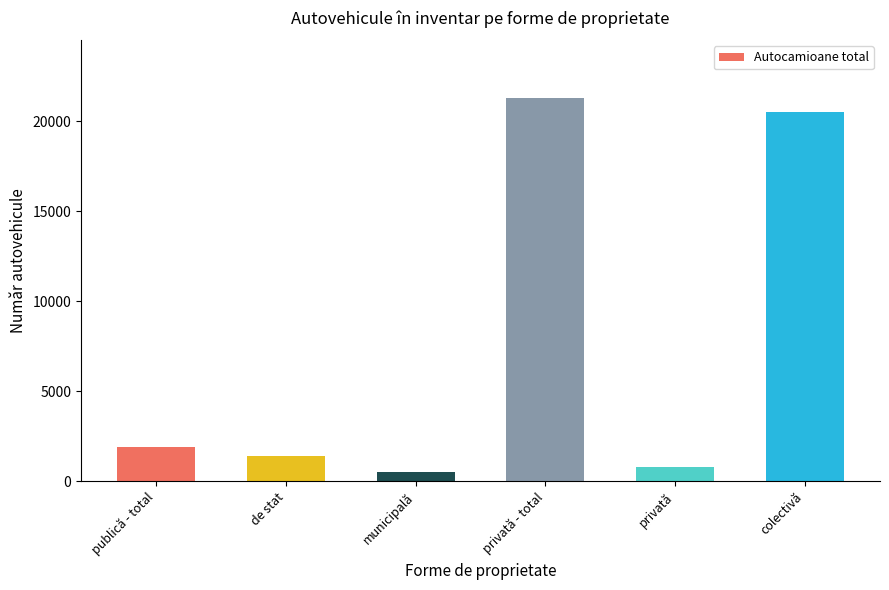

What is the value of the 2nd bar from the left?

1422